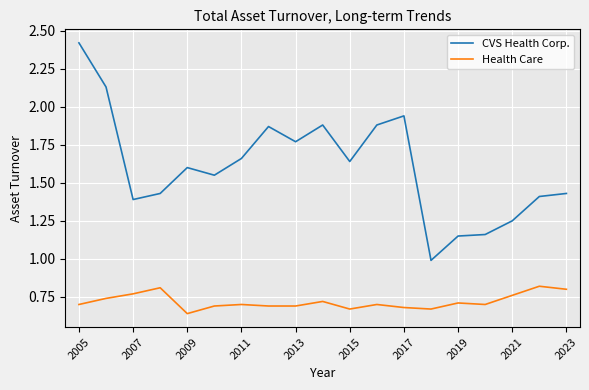

True or false: Health Care and CVS Health Corp. intersect in this chart.

False